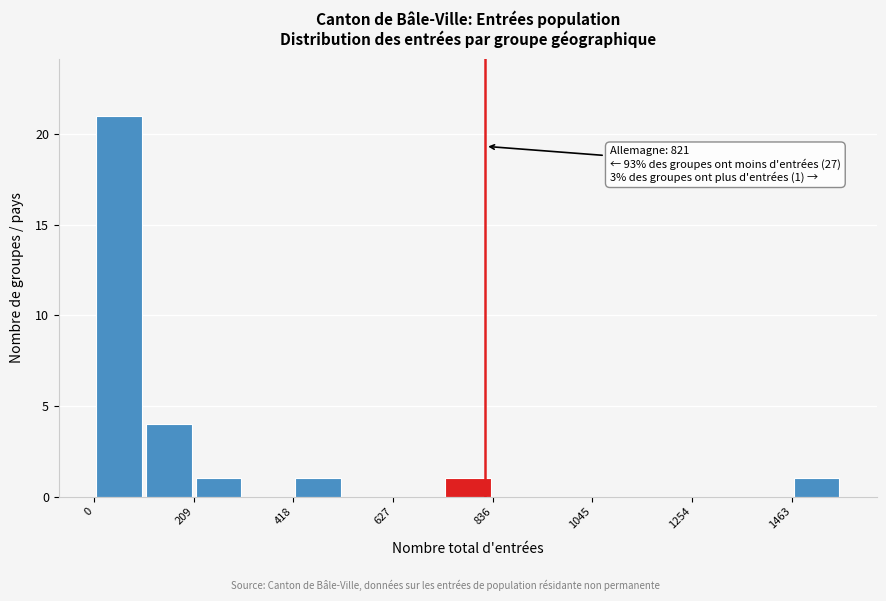

Around what value on the x-axis is the tallest bar? Give the approximate position of its centre, as read against the axis.

50